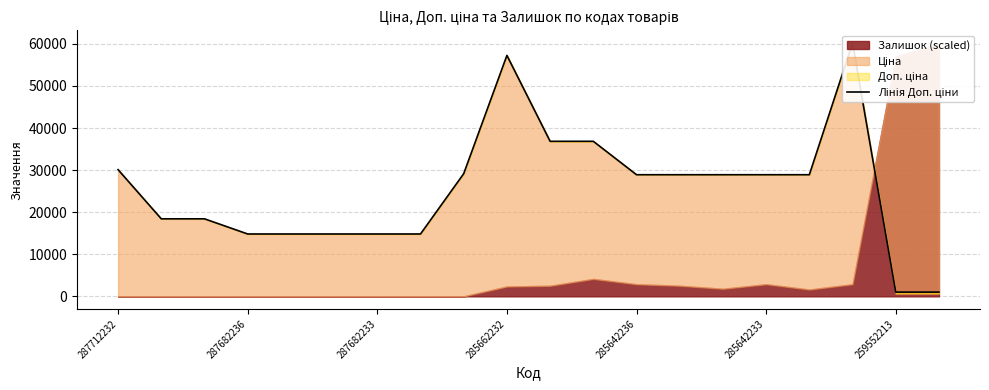

The value at 259552213 is 1004.1. True or false?

True